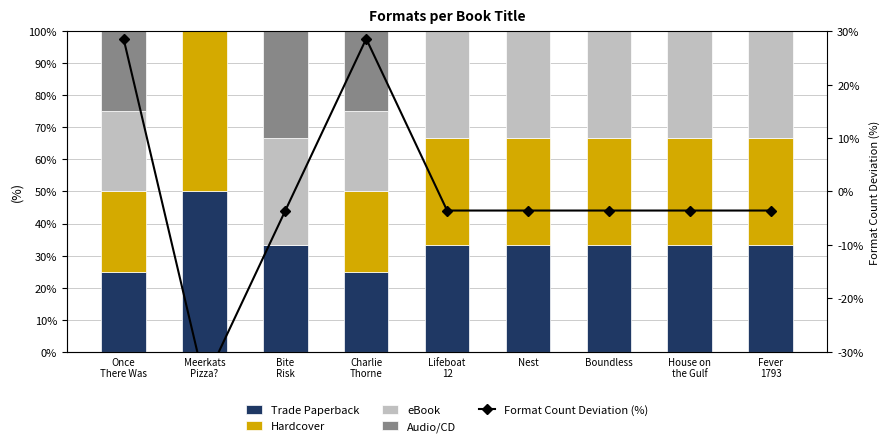

What position from the right is Boundless?

3